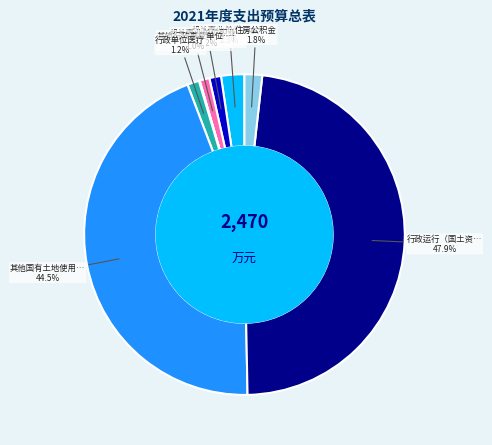

Is there a majority slice in this chart?

No